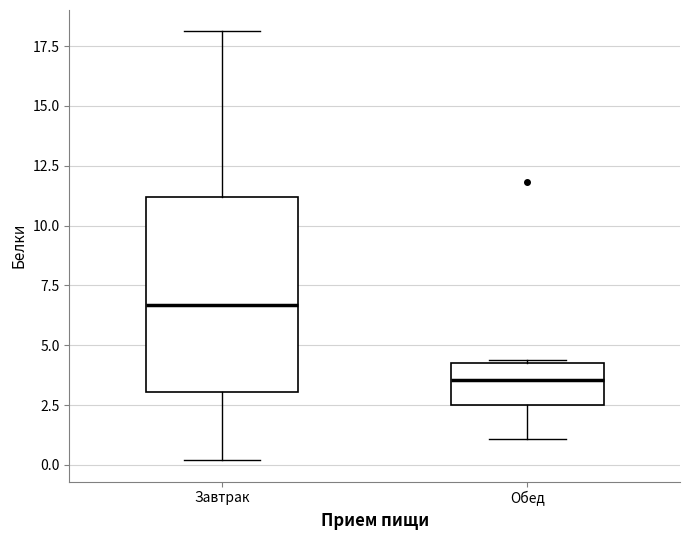

Which box has the highest median line?

Завтрак